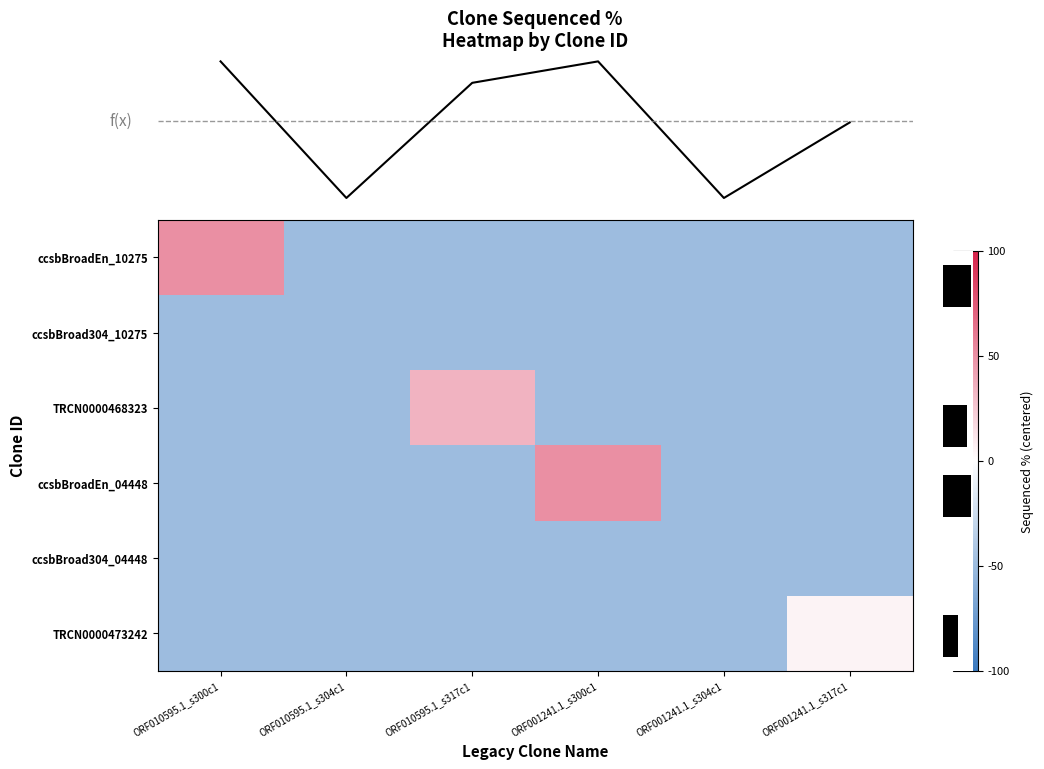

What is the total value across all series at ORF001241.1_s304c1?

-300.0